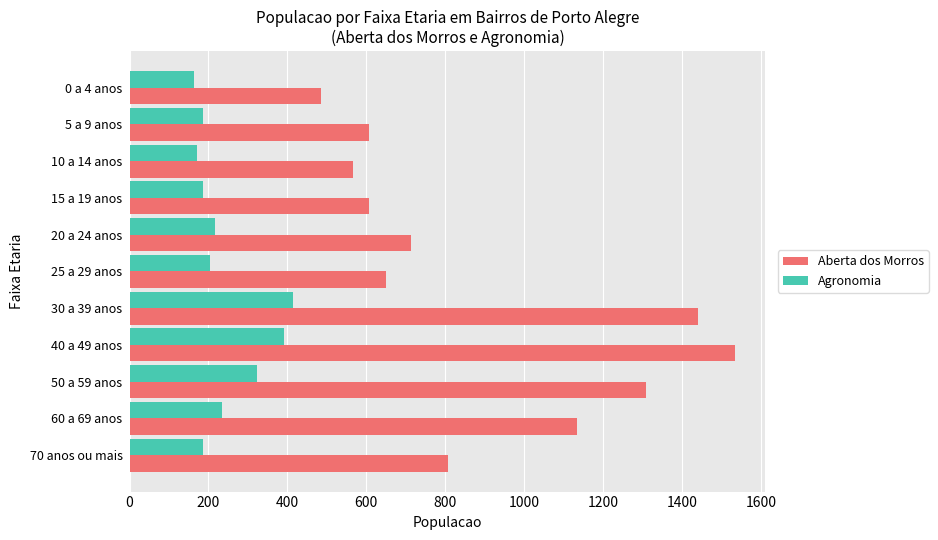

What is the greatest value displayed?

1534